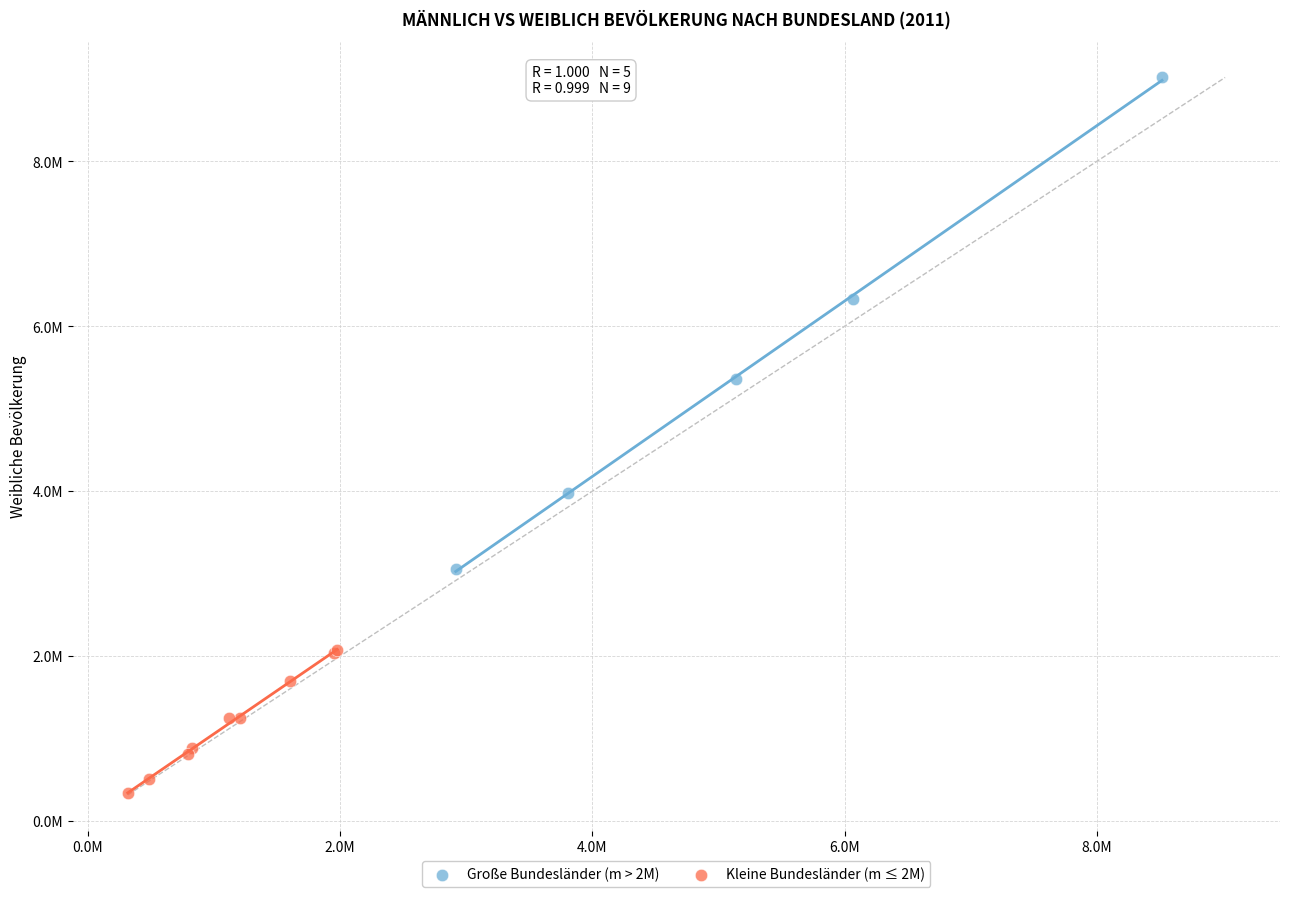

Which series reaches the maximum Y coordinate?

Große Bundesländer (m > 2M)